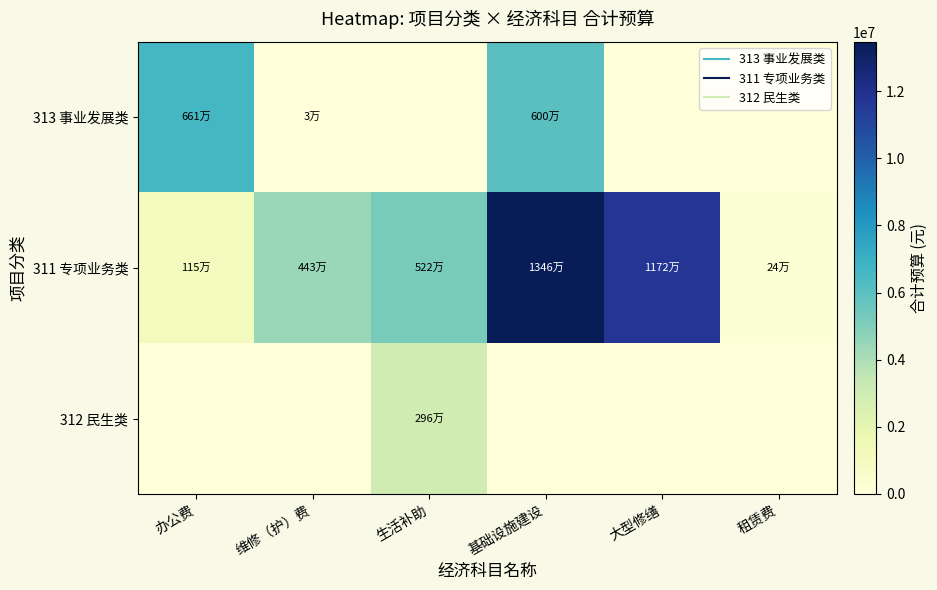

Reading left to right, extract all data points from this chart.

313 事业发展类: 办公费=6607295.0	维修（护）费=30000.0	生活补助=0.0	基础设施建设=6000000.0	大型修缮=0.0	租赁费=0.0
311 专项业务类: 办公费=1152640.0	维修（护）费=4430980.0	生活补助=5218700.0	基础设施建设=13460000.0	大型修缮=11723400.0	租赁费=238750.0
312 民生类: 办公费=0.0	维修（护）费=0.0	生活补助=2961935.3	基础设施建设=0.0	大型修缮=0.0	租赁费=0.0